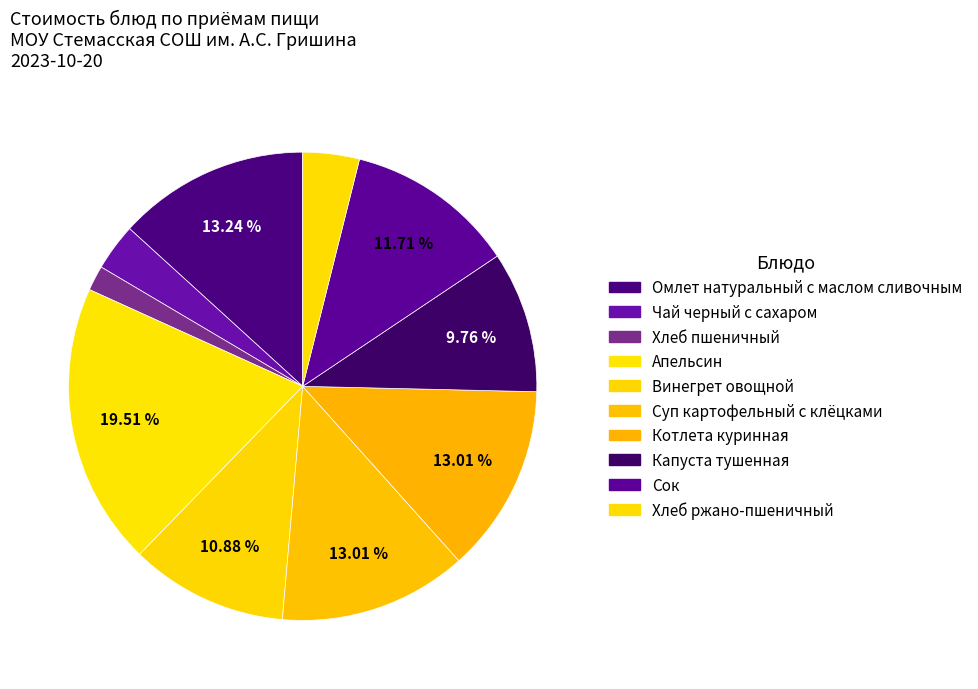

Count the number of slices in the pie.

10